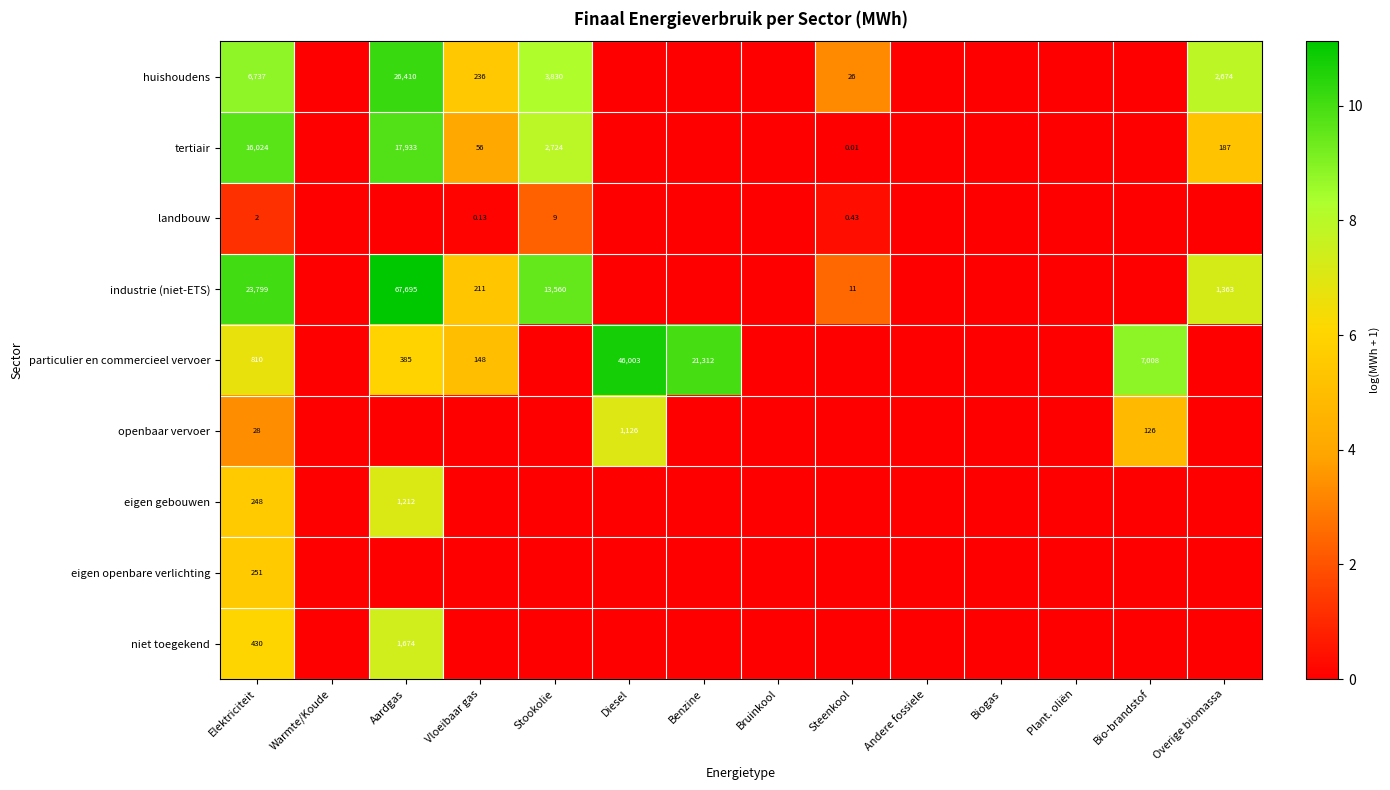

The value of landbouw at Warmte/Koude is 0.0. True or false?

True